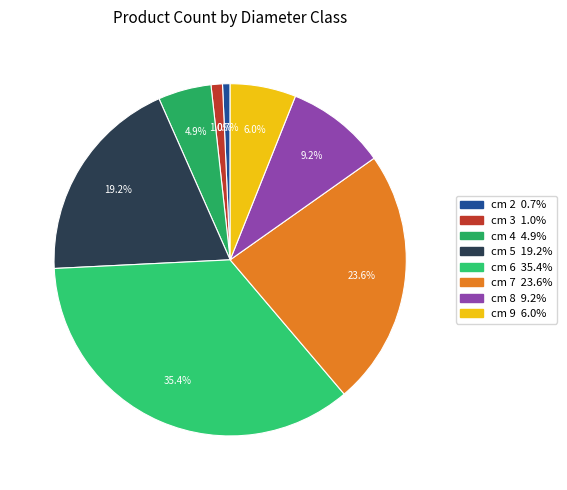

What percentage is the cm 8 slice, to the nearest percent?

9%